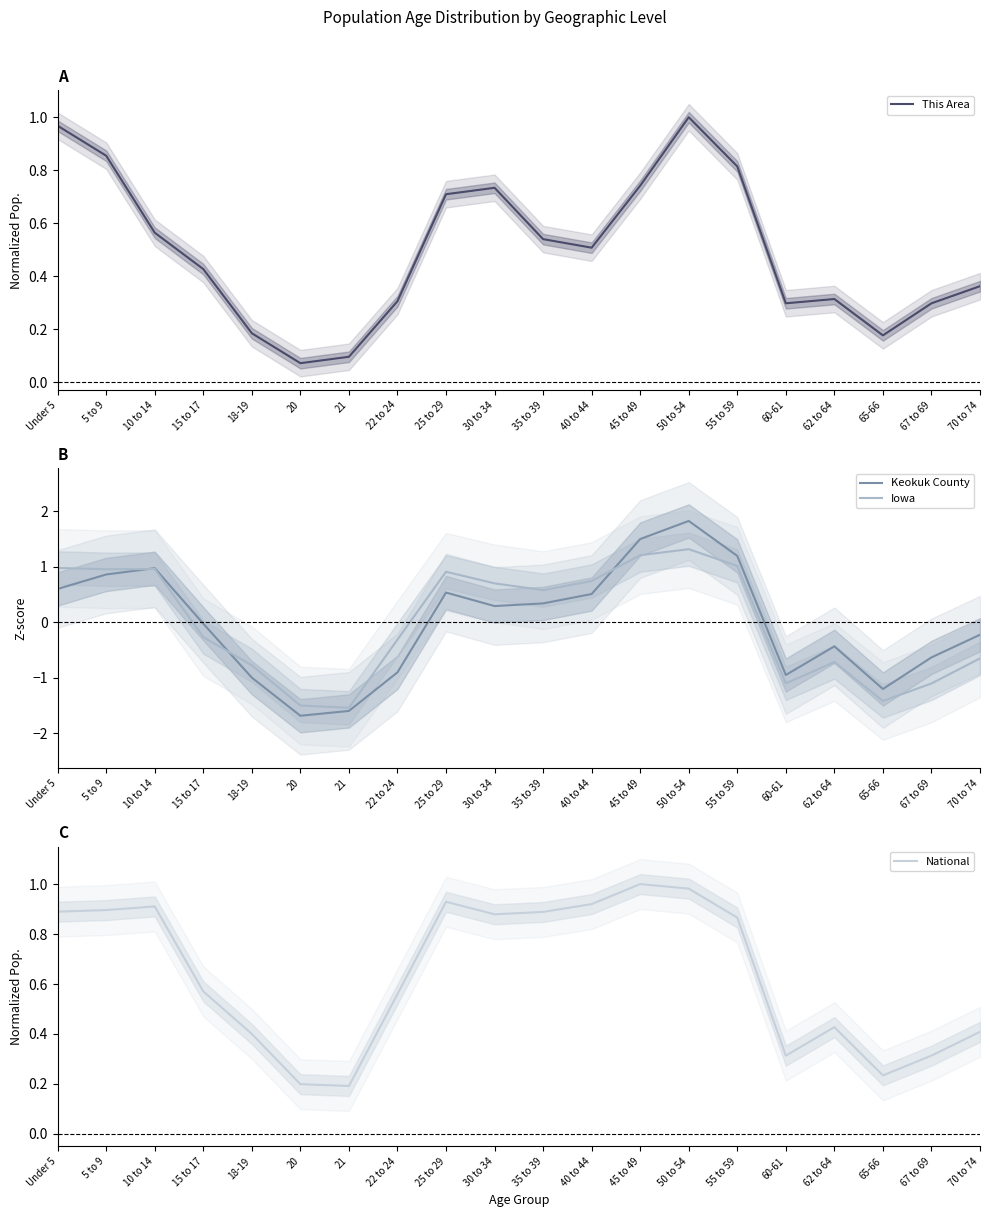

What is the total value across all series at 62 to 64?

-0.4